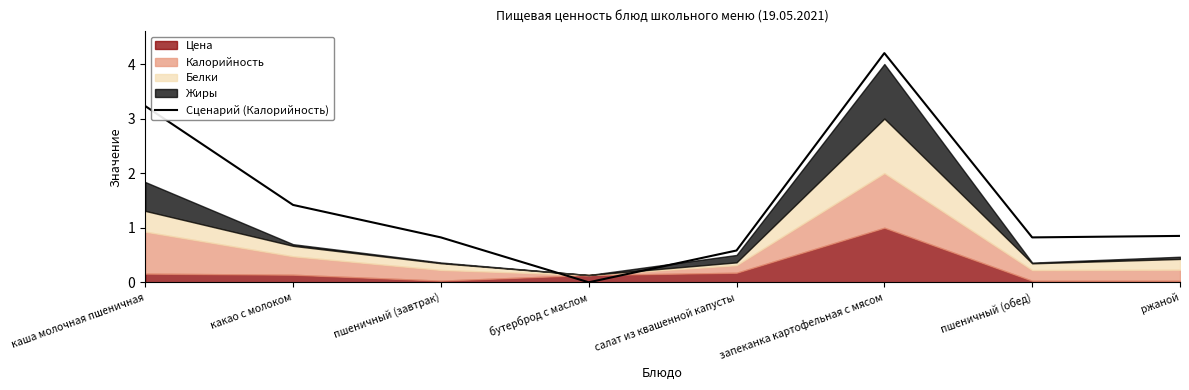

Rank the categories by value from lowest to highest.

бутерброд с маслом, салат из квашенной капусты, пшеничный (завтрак), пшеничный (обед), ржаной, какао с молоком, каша молочная пшеничная, запеканка картофельная с мясом